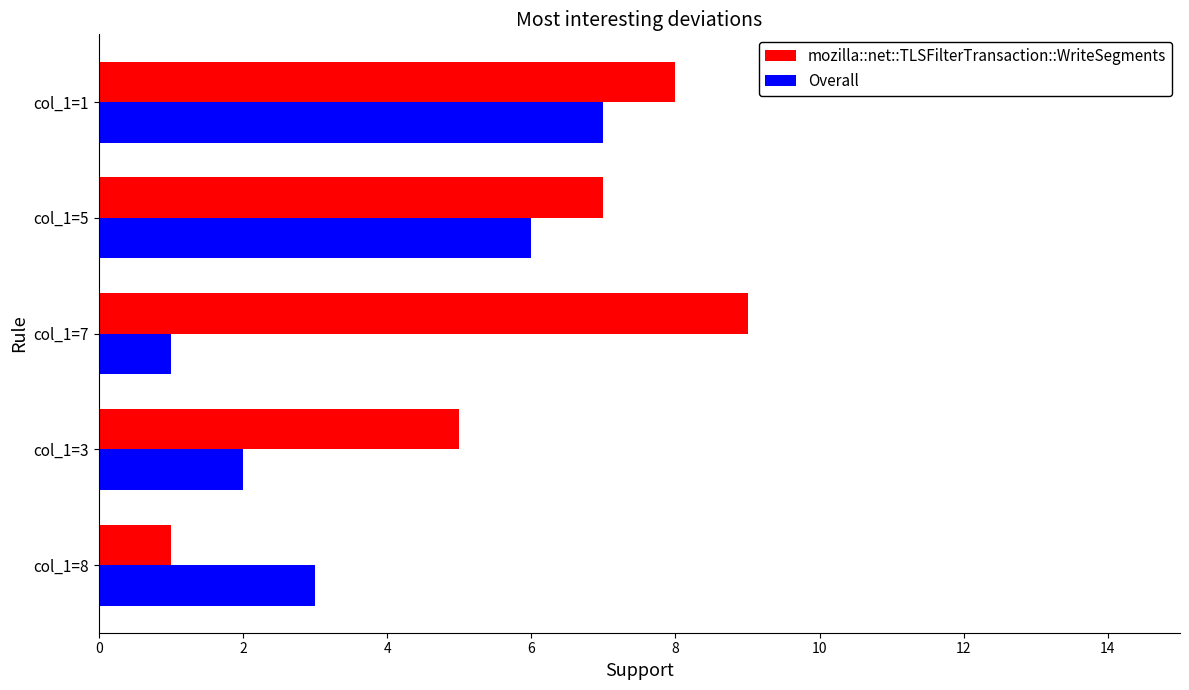

What is the sum of all Overall values?

19